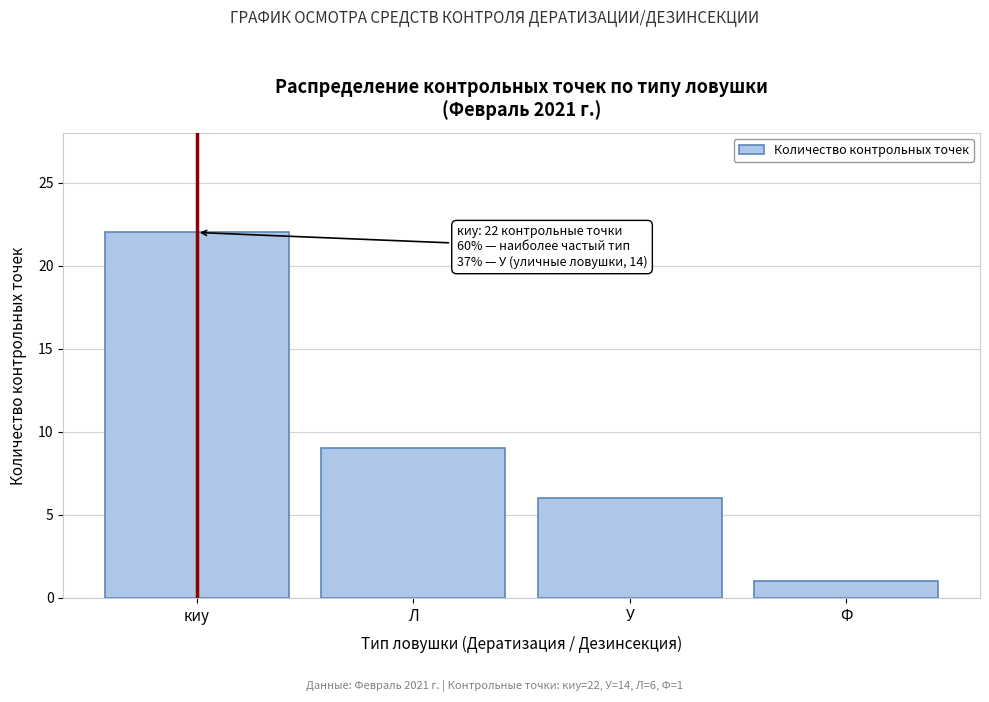

Reading right to left, extract all data points from this chart.

1	6	9	22